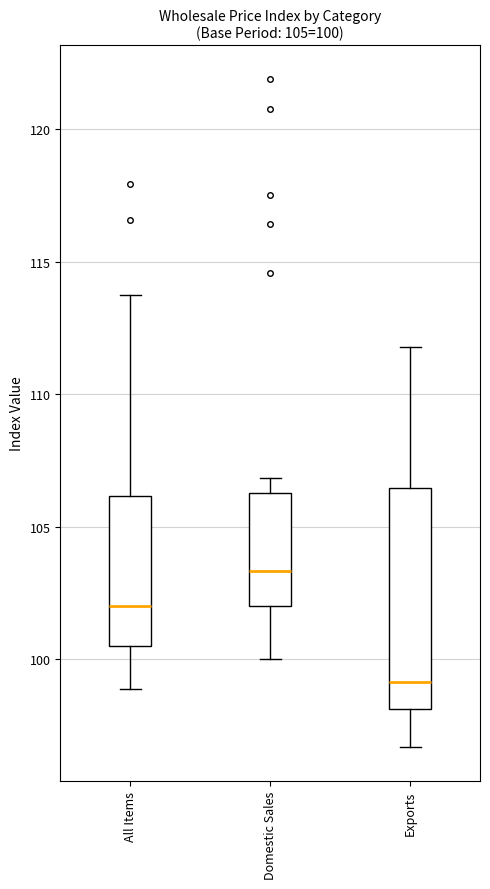

Comparing the boxes themselves (not the whiskers), which one is the tallest?

Exports